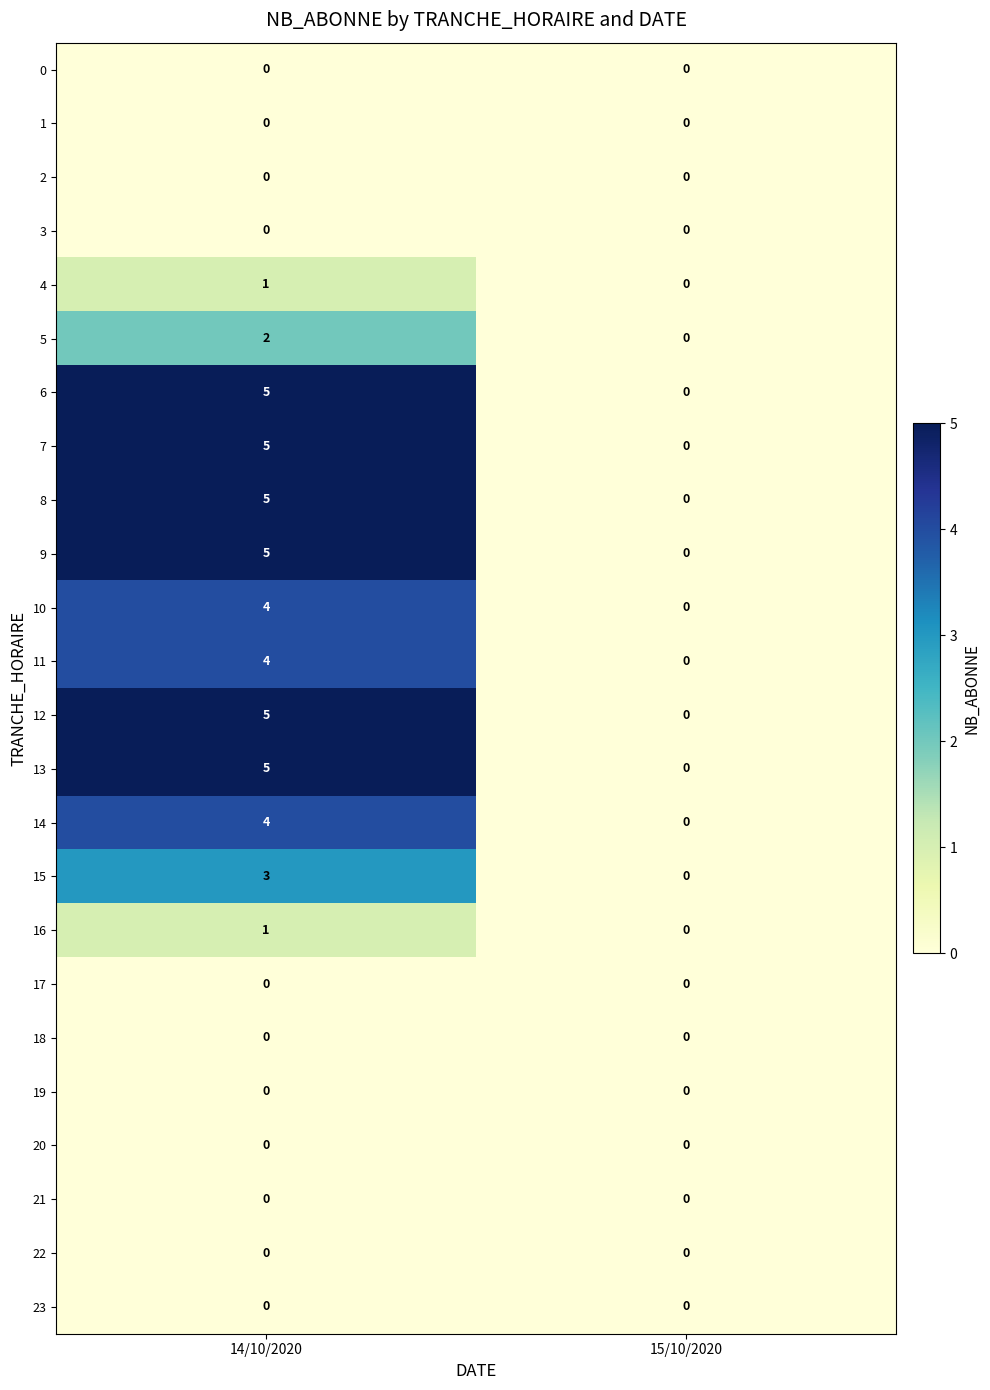

What is the greatest value displayed?

5